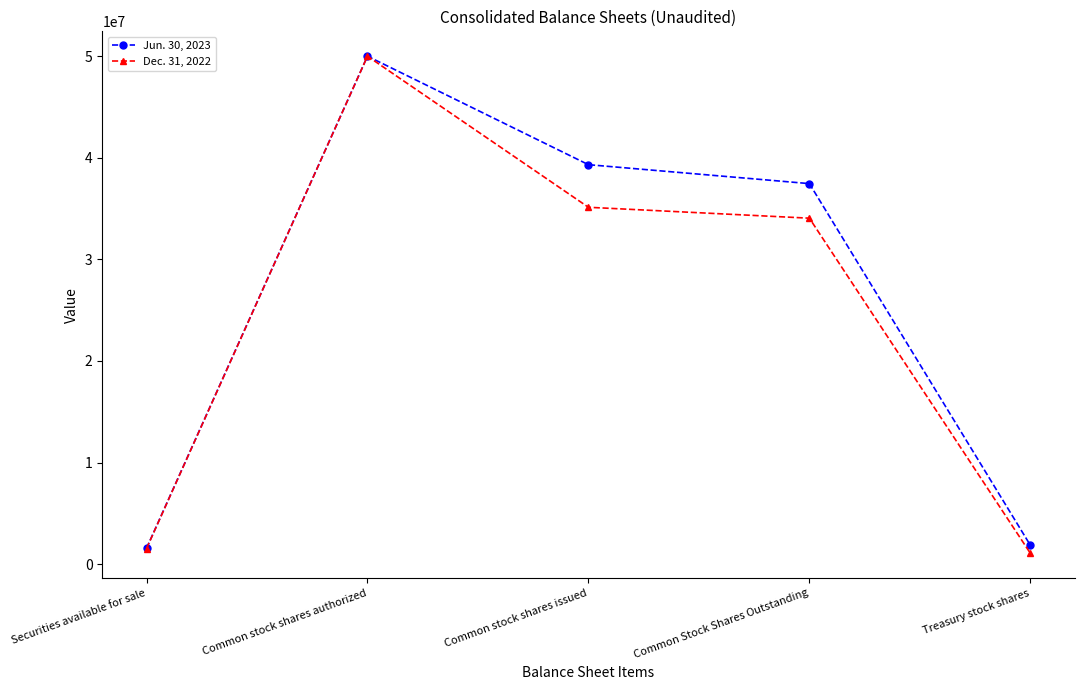

What is the label of the 5th point from the right?

Securities available for sale